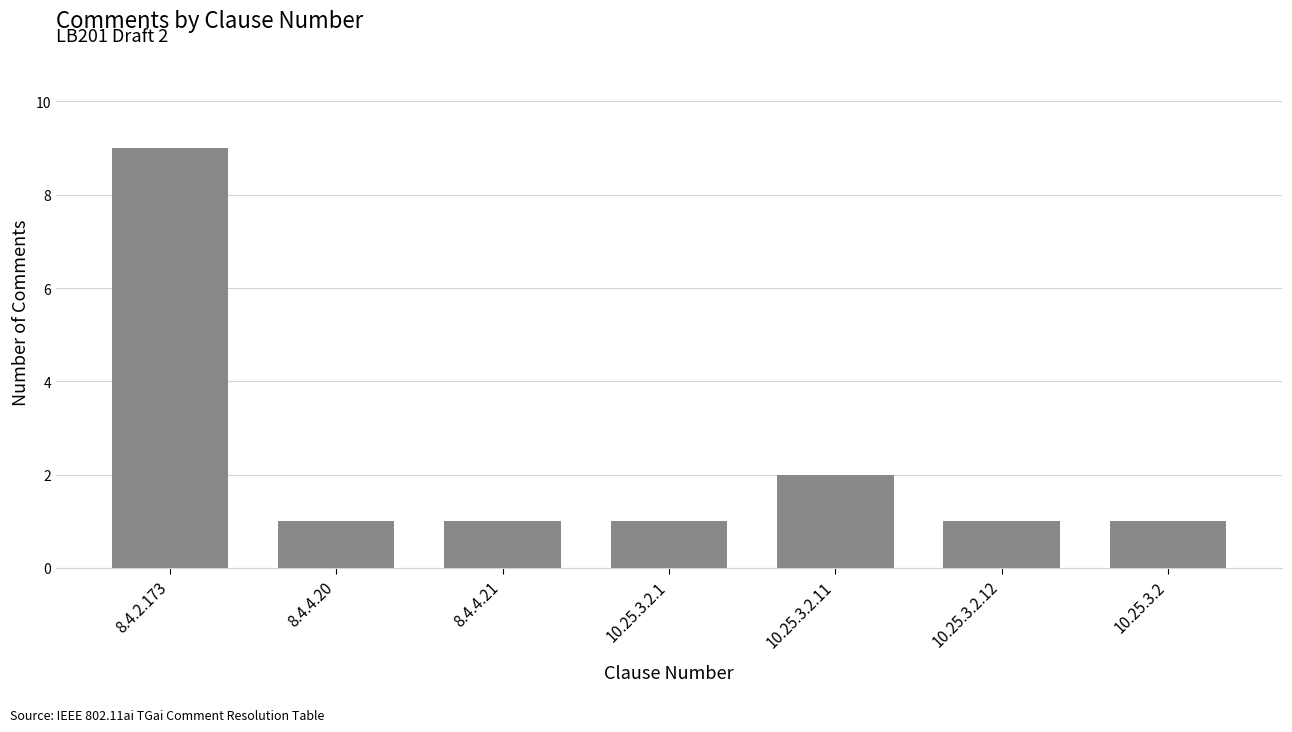

True or false: the data shows 2 at 10.25.3.2.12.

False